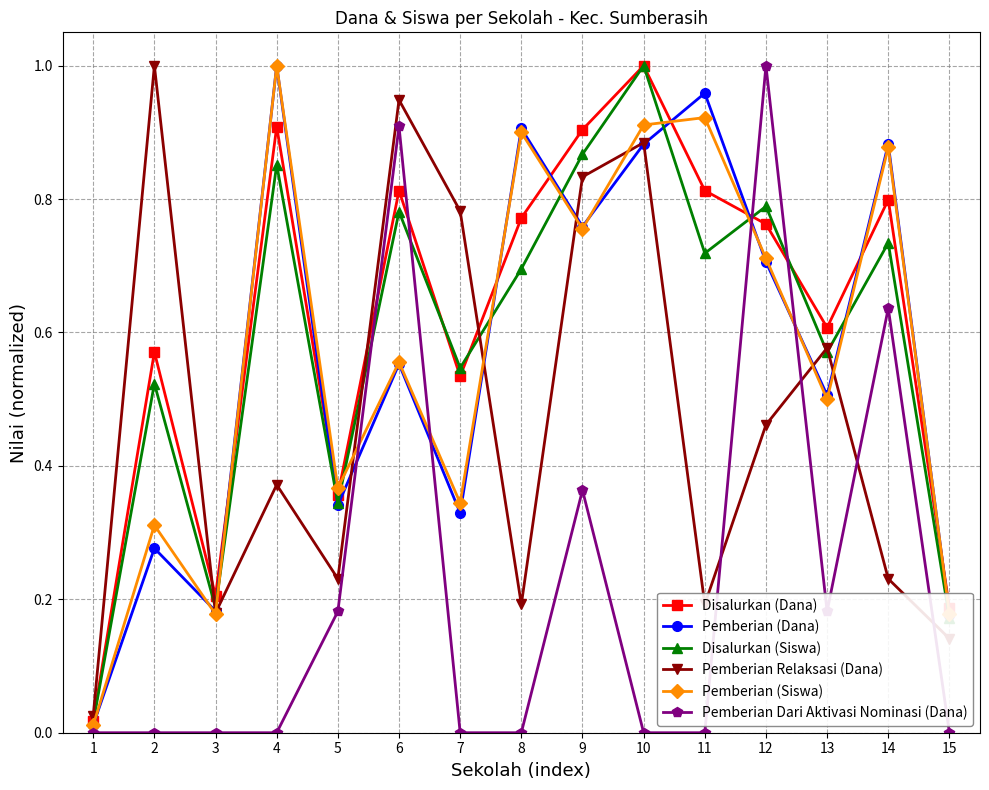

Is it true that Disalurkan (Siswa) equals 0.7 at 14?

True